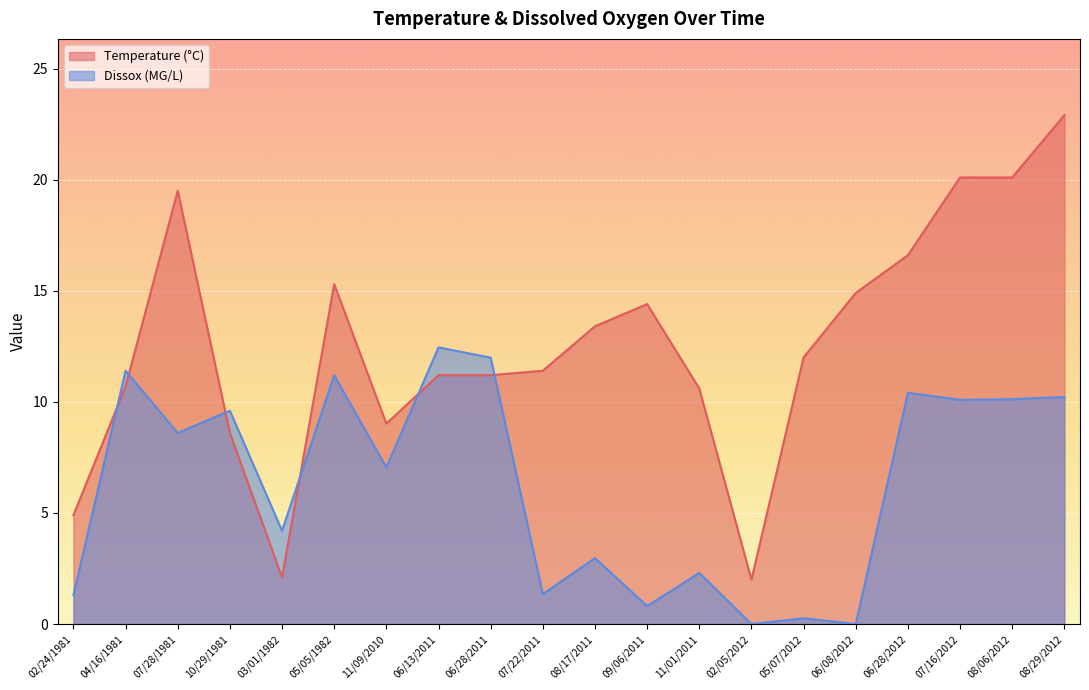

What is the difference between the maximum and minimum values in the Dissox series?

12.4